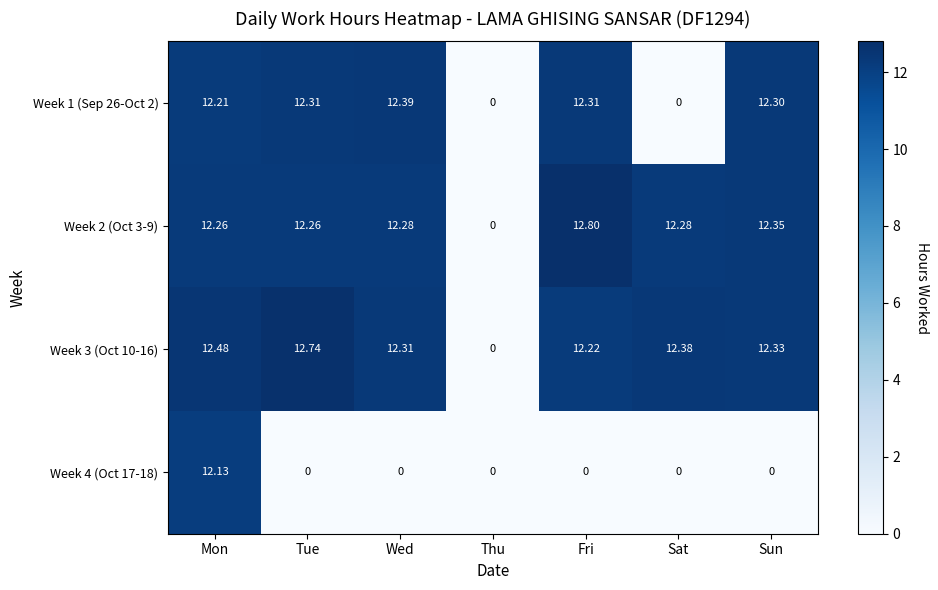

At which category does the chart reach its peak across all series?

Fri